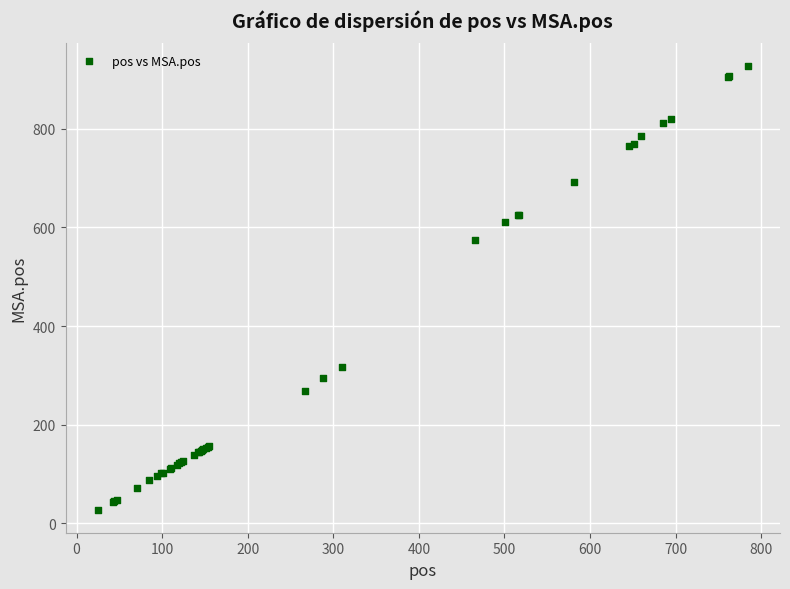

What Y value in the scatter plot is closest to 477?

575